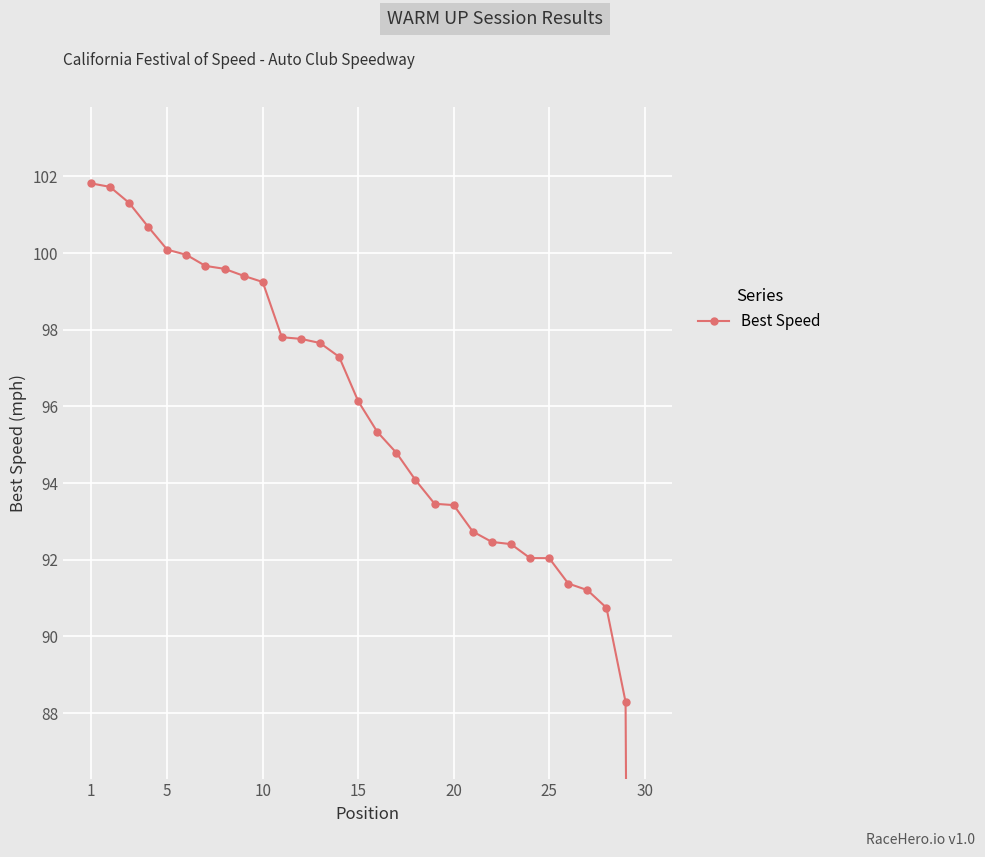

What is the value of the 20th point from the left?

93.4